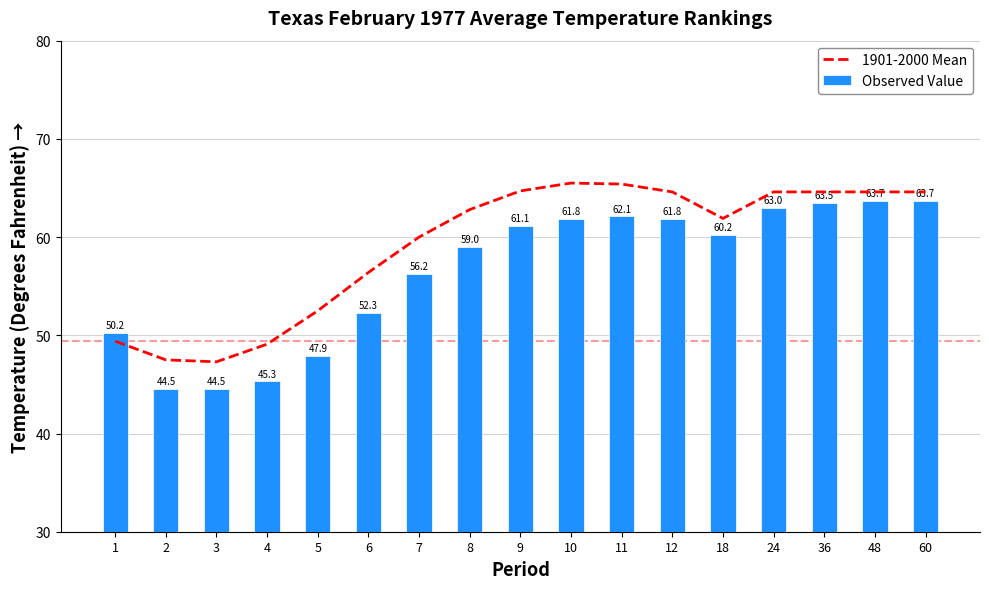

What is the value of the Observed Value bar at the 1st from the left?

50.2